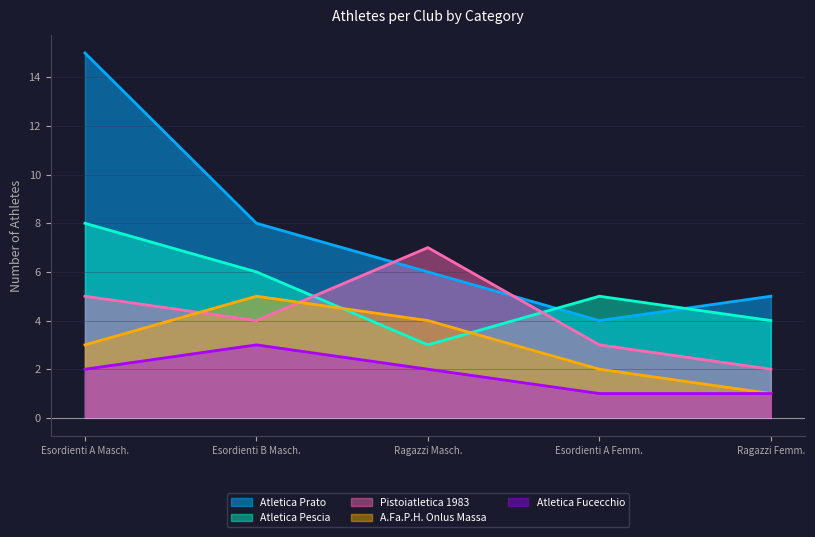

The value of Atletica Pescia at Ragazzi Masch. is 3. True or false?

True